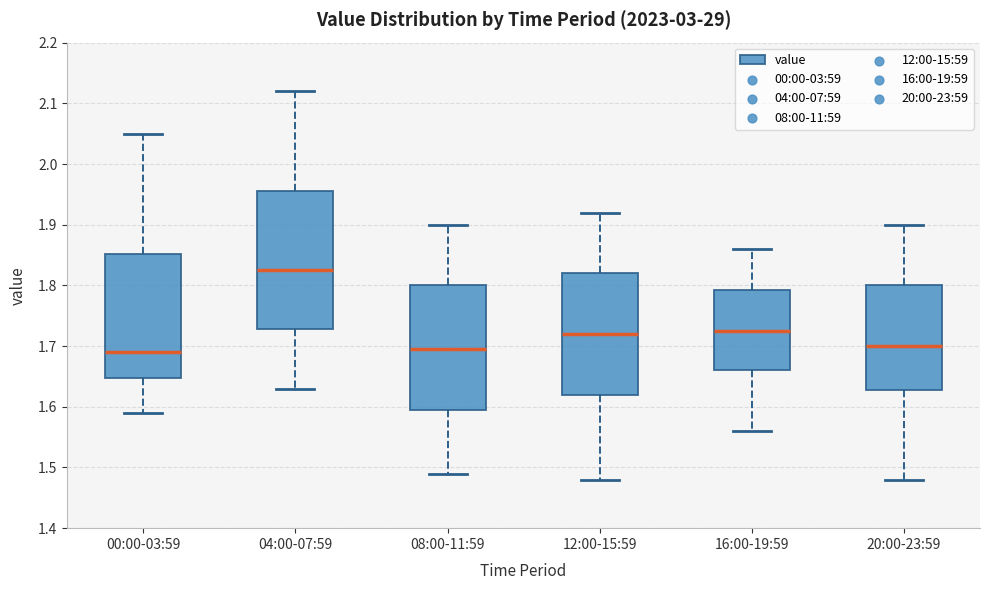

Reading left to right, read every box against the y-axis: the position of its median line, the range the box covers, and the ends of its whiskers. The values are not printed on the chart, so give them approximately, as read against the axis.

00:00-03:59: median 1.69, box 1.65 to 1.85, whiskers 1.59 to 2.05
04:00-07:59: median 1.83, box 1.73 to 1.96, whiskers 1.63 to 2.12
08:00-11:59: median 1.70, box 1.60 to 1.80, whiskers 1.49 to 1.90
12:00-15:59: median 1.72, box 1.62 to 1.82, whiskers 1.48 to 1.92
16:00-19:59: median 1.73, box 1.66 to 1.79, whiskers 1.56 to 1.86
20:00-23:59: median 1.70, box 1.63 to 1.80, whiskers 1.48 to 1.90